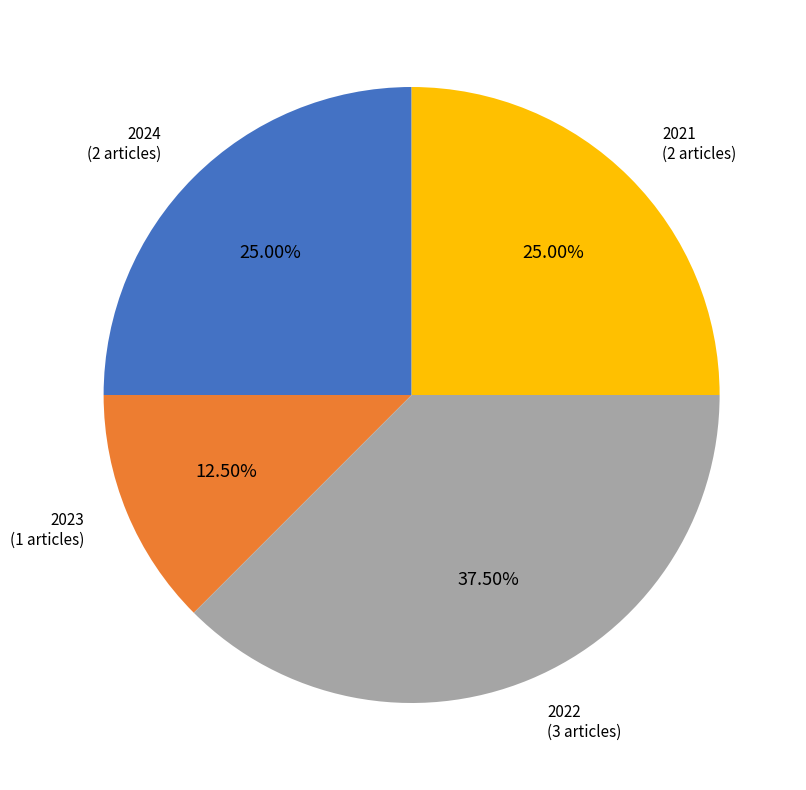

Does any single category account for the majority?

No